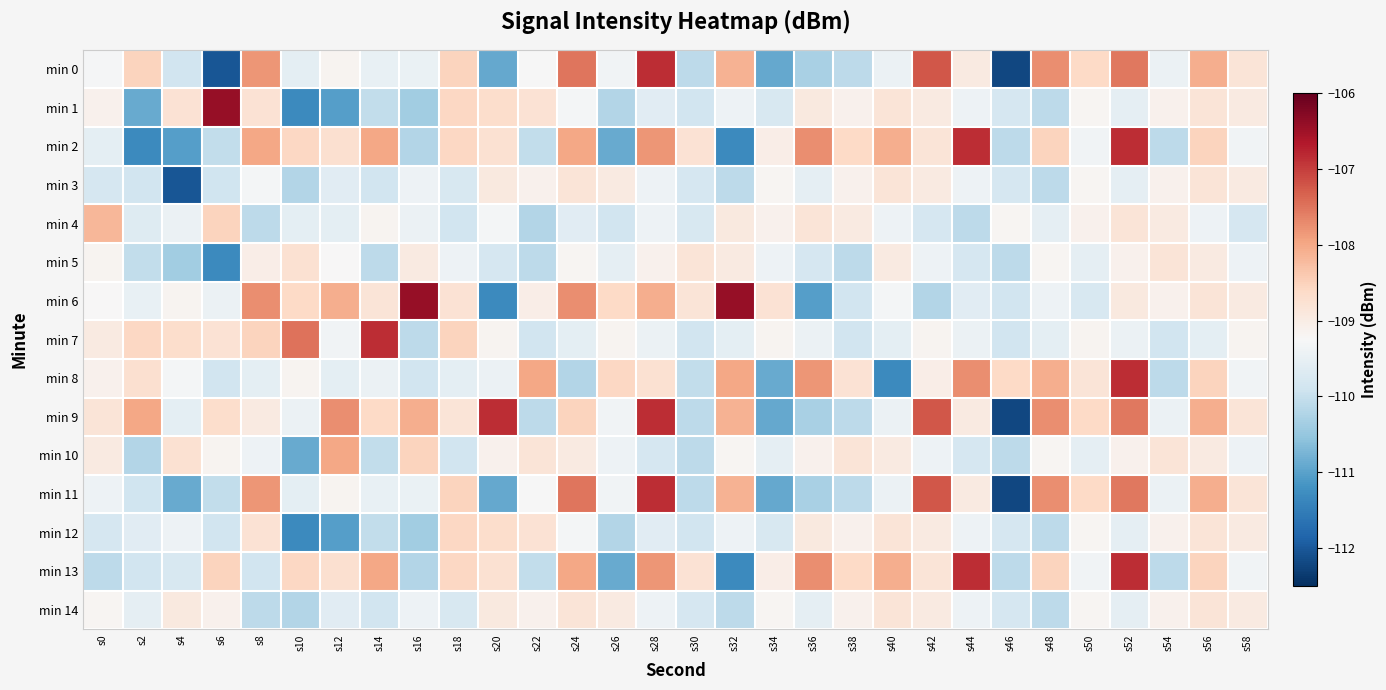

Which label corresponds to the largest value in the chart?

s6